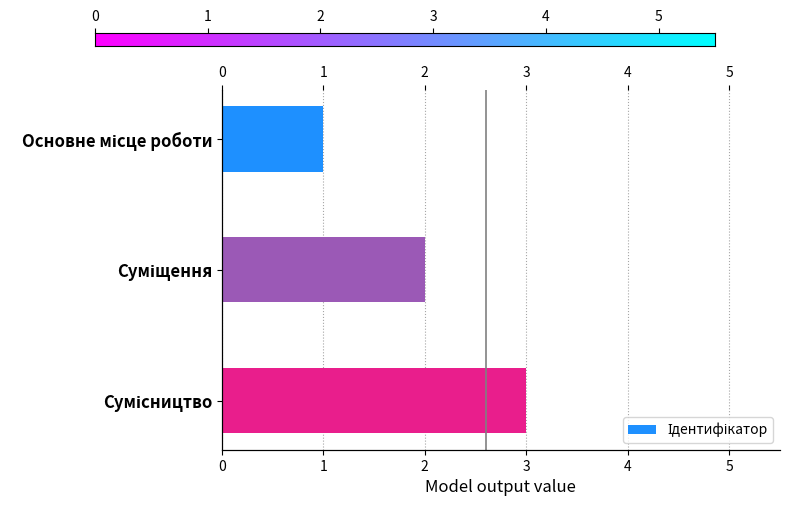

Are the bars grouped side by side (vs. stacked)?

No